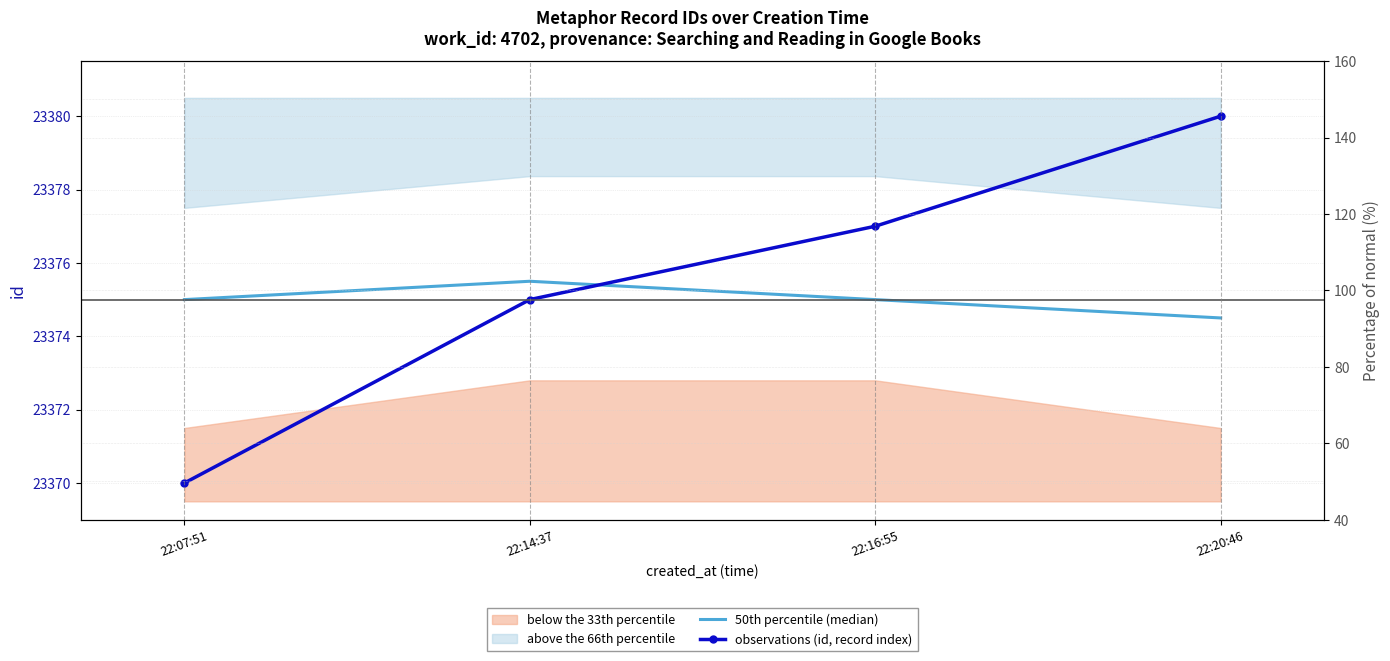

Rank the series at 22:20:46 from highest to lowest value.

observations (id, record index), 50th percentile (median)